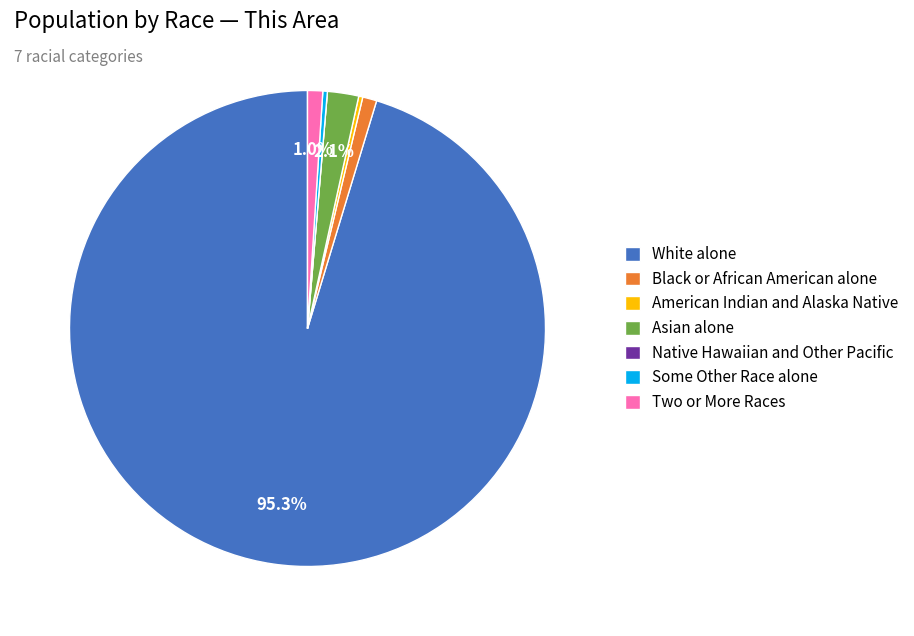

Which category accounts for the majority?

White alone